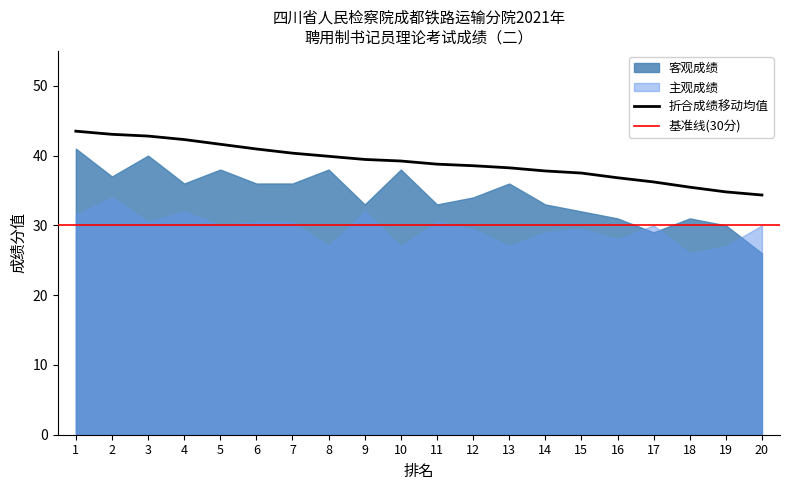

Is it true that 折合成绩移动均值 equals 36.2 at 17?

True